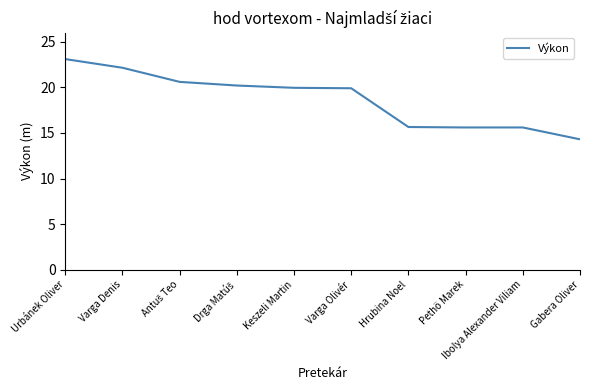

The chart shows a value of 19.1 at Gabera Oliver. True or false?

False